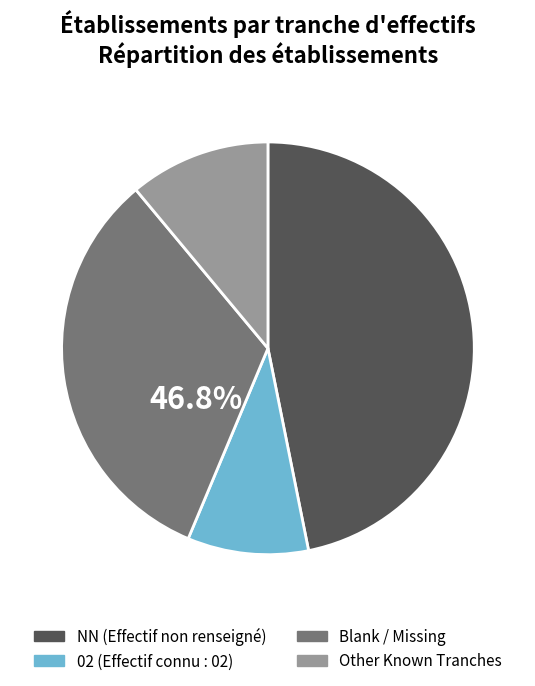

To the nearest percent, what percentage of the pie is ?

33%